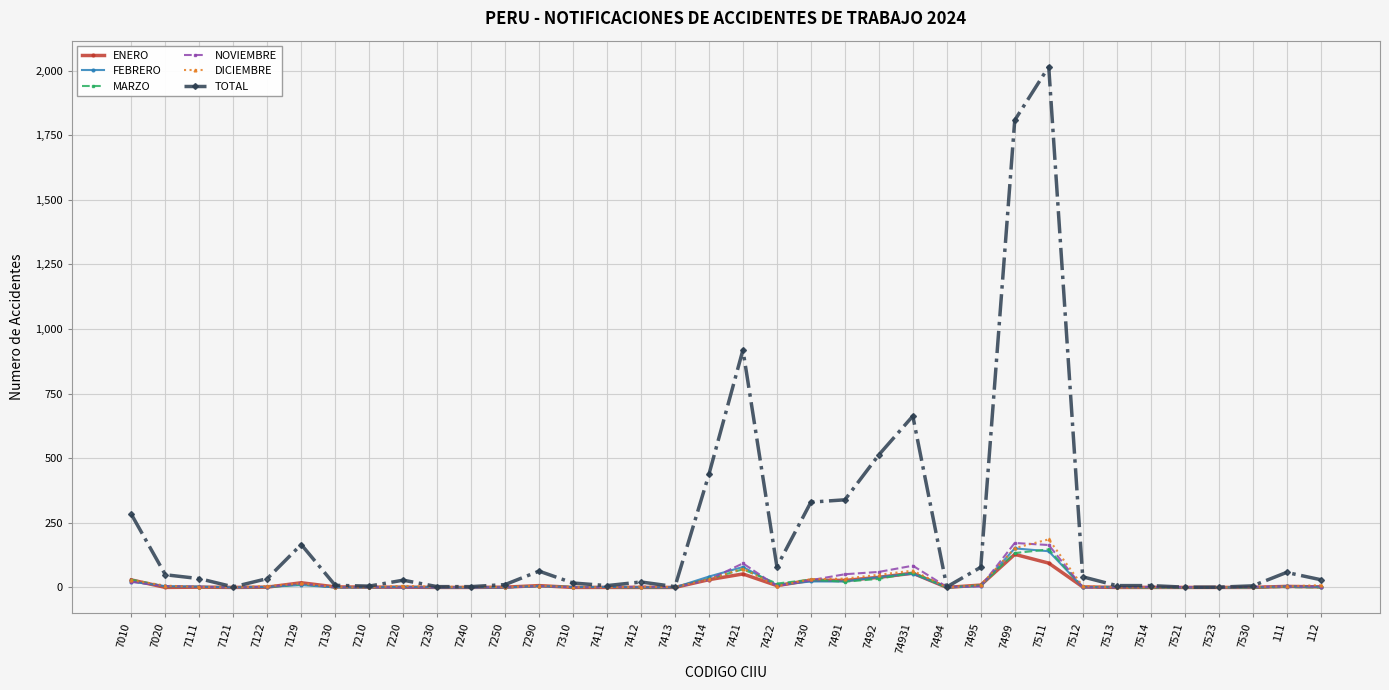

At how many categories does at least one series exceed 239?

9